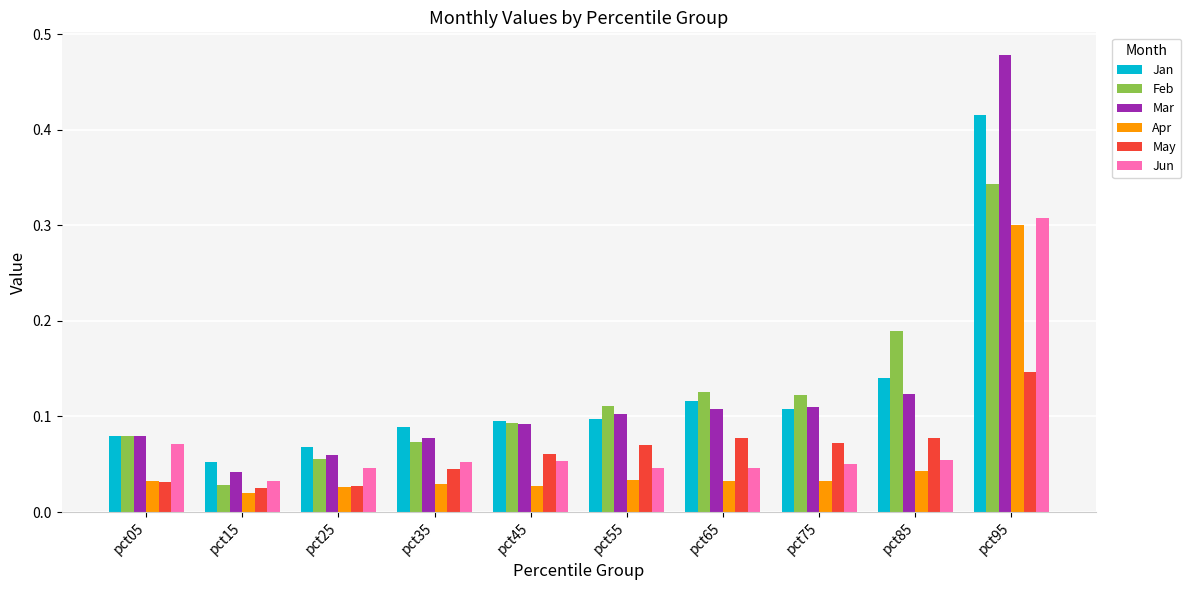

The value of Feb at pct35 is 0.0. True or false?

False